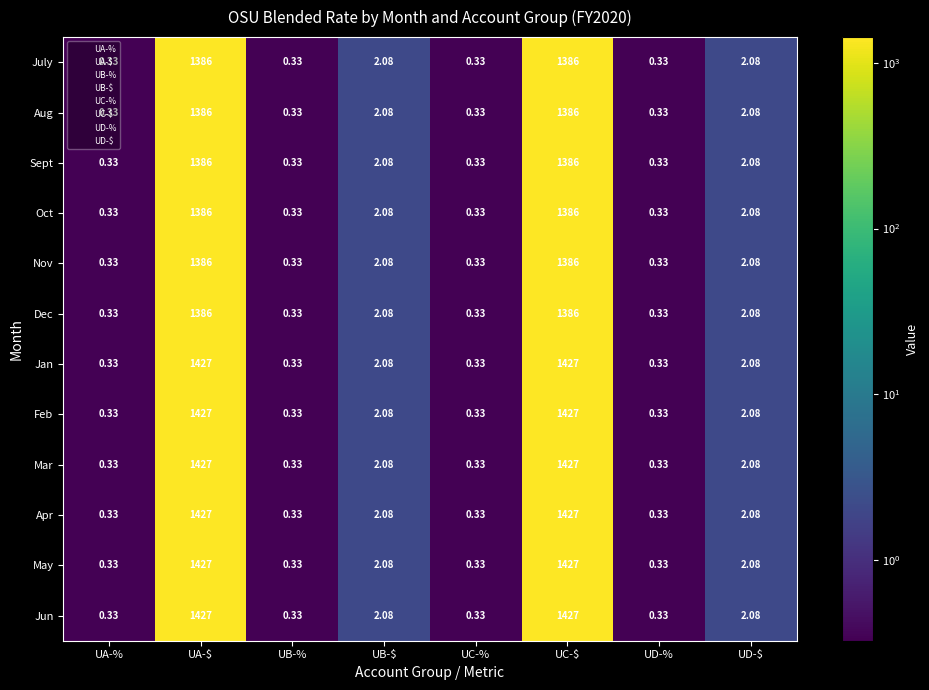

At which label does Jan first exceed 2?

UA-$